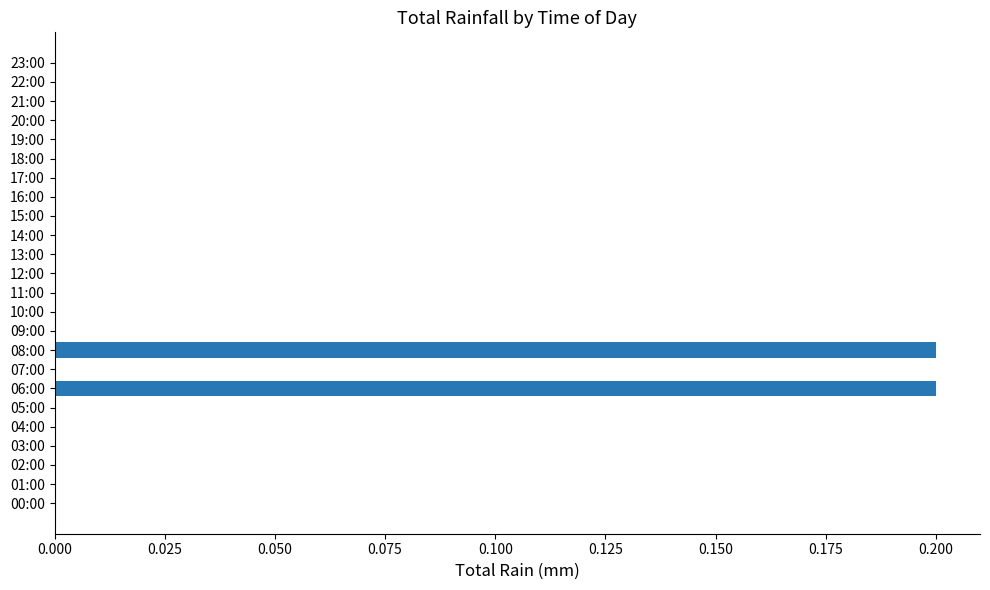

Is it true that the value at 02:00 is 0.0?

True